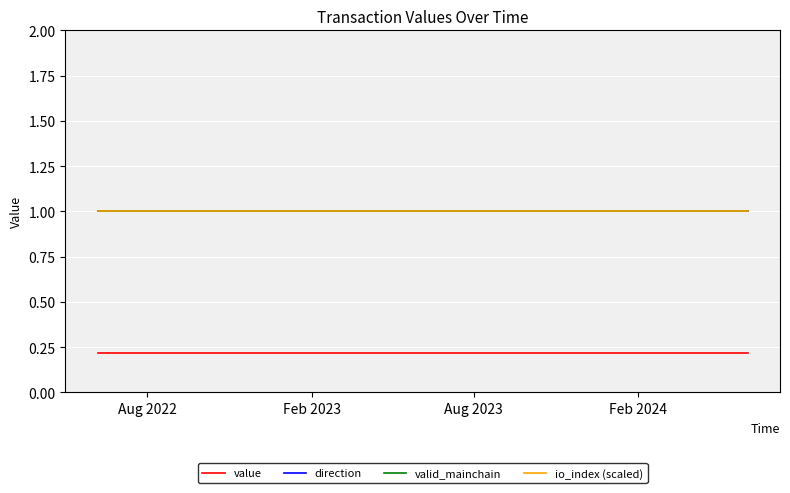

Which series has the largest range (max minus min)?

value